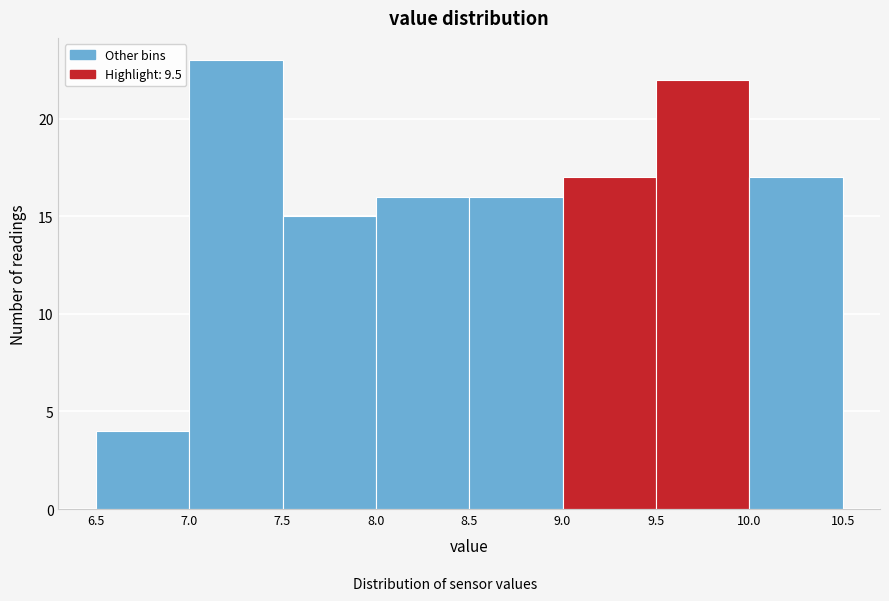

Which range on the x-axis has the tallest bar?

7.0 to 7.5